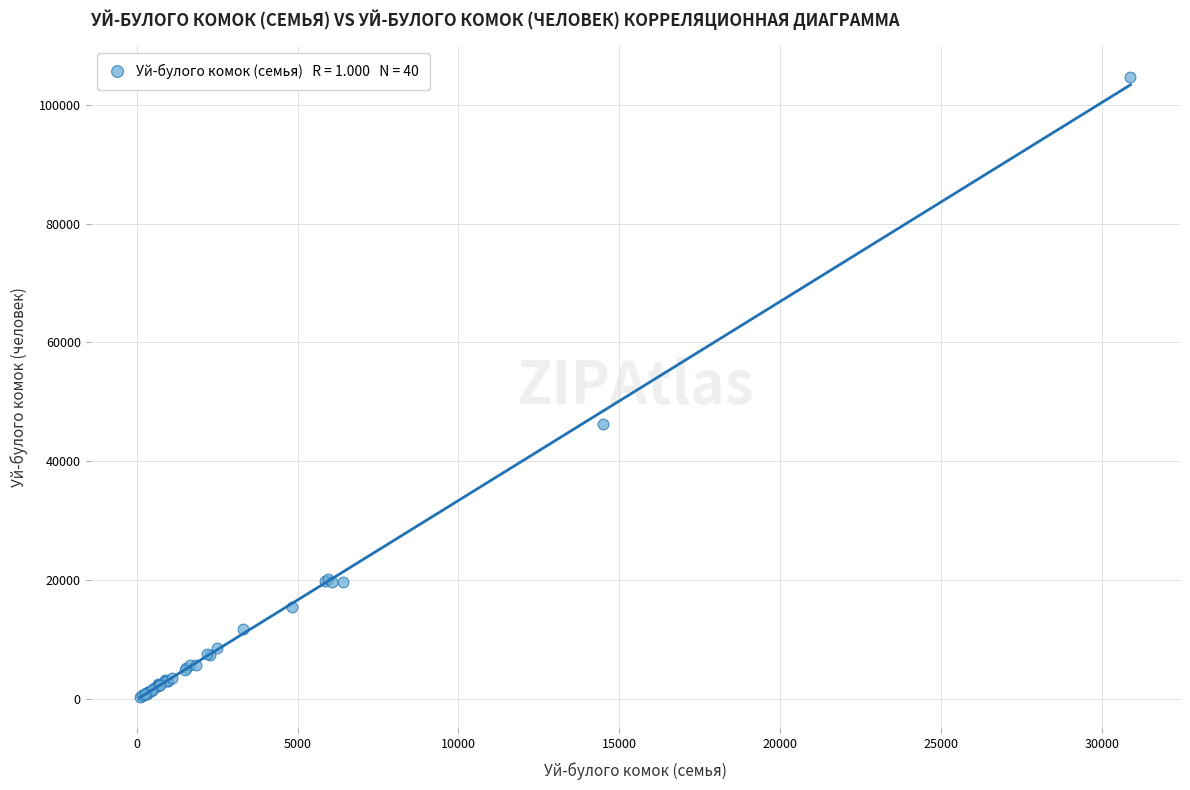

What Y value in the scatter plot is closest to 52532?

46229